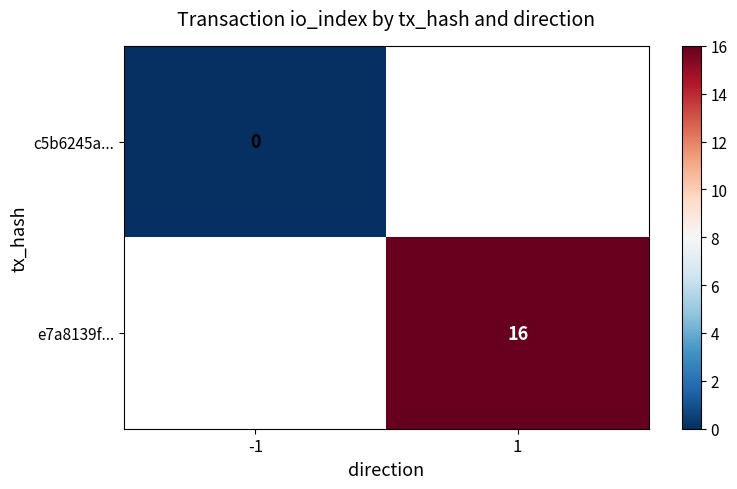

Is it true that e7a8139f... equals 16 at 1?

True